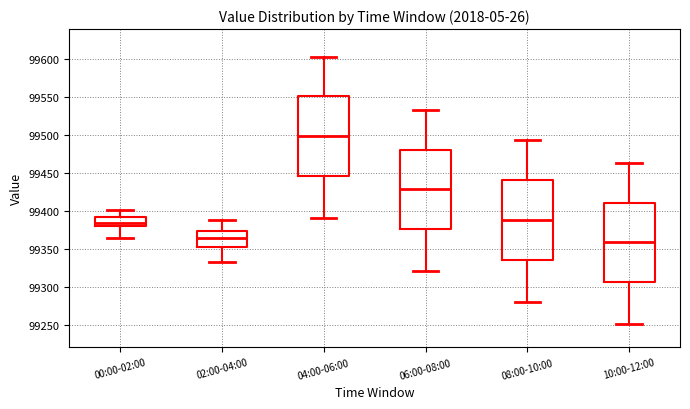

Which box's median line is the highest?

04:00-06:00